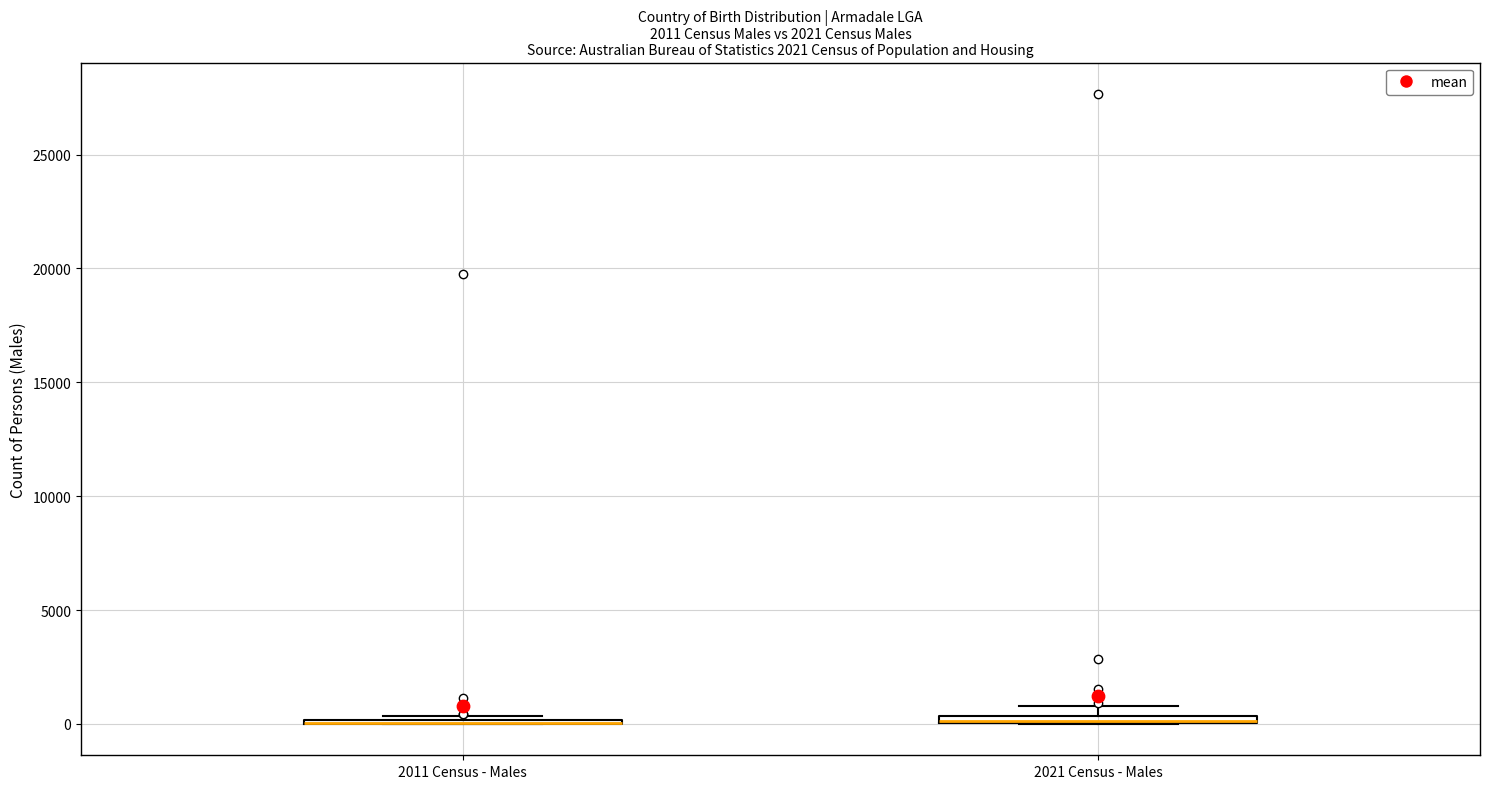

Where is the upper edge of the box for 2021 Census - Males on the y-axis? The values are not printed on the chart, so give them approximately, as read against the axis.

500